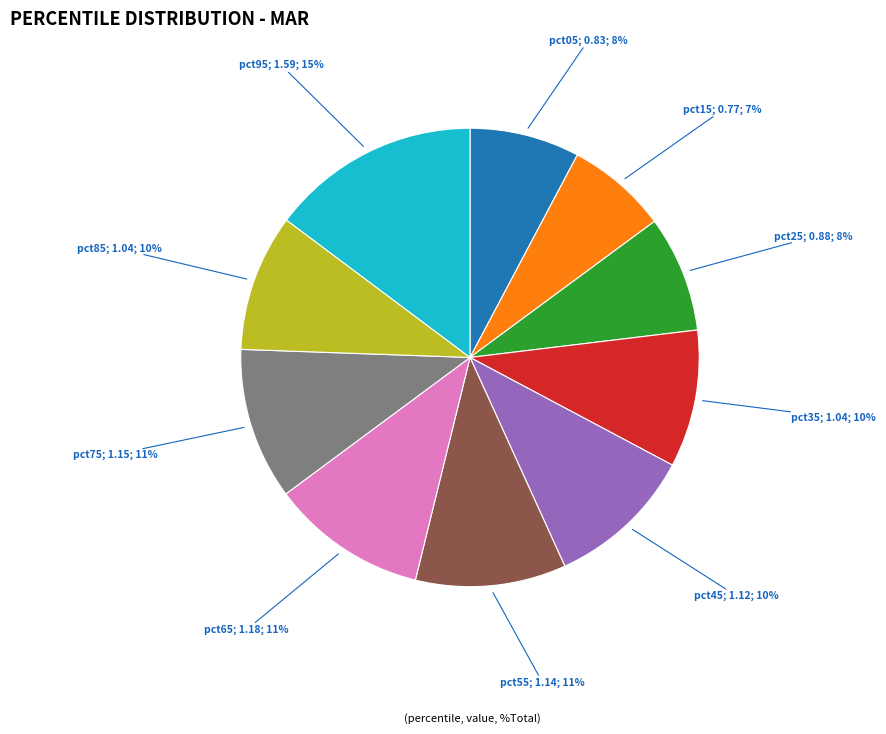

To the nearest percent, what is the average slice percentage?

10%